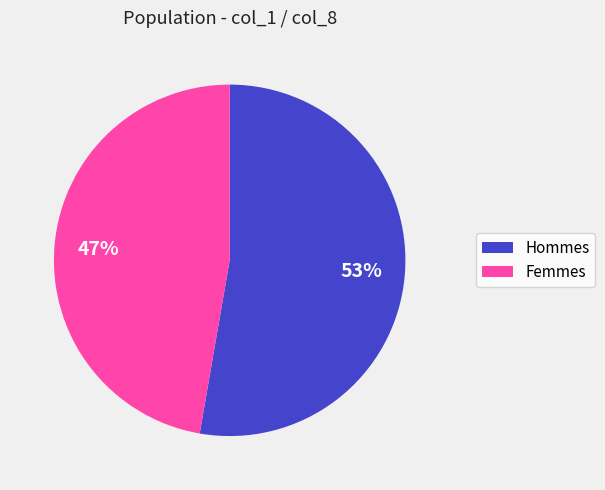

Does any single category account for the majority?

Yes